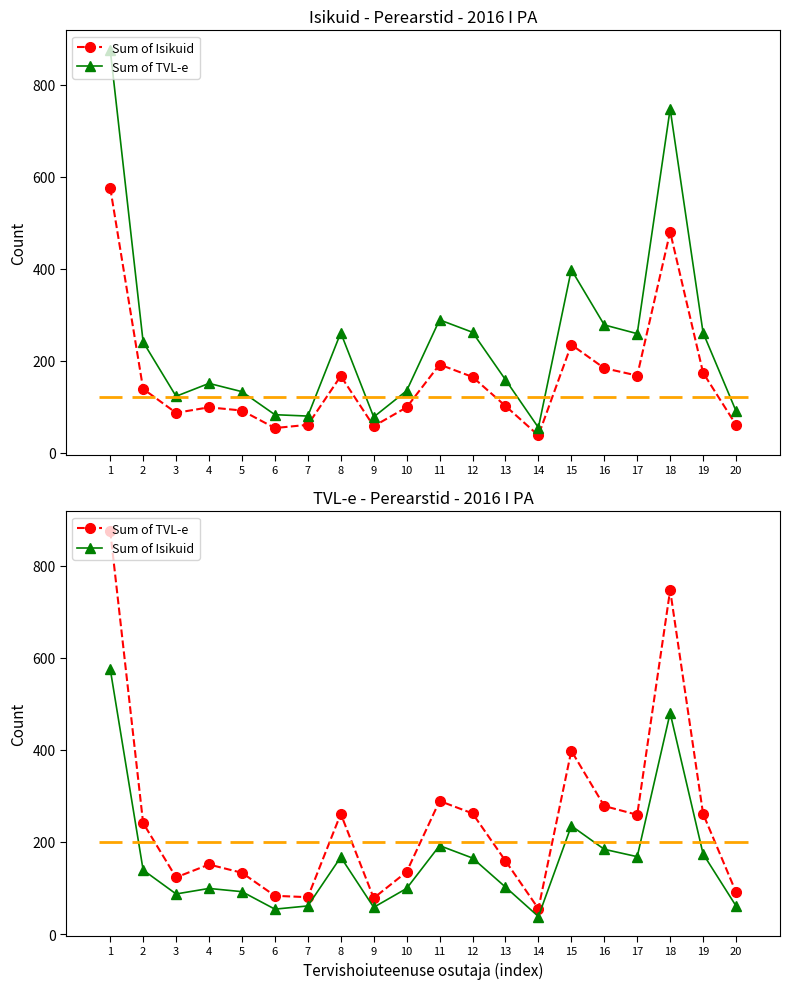

Which has a higher value, 3 or 20?

3